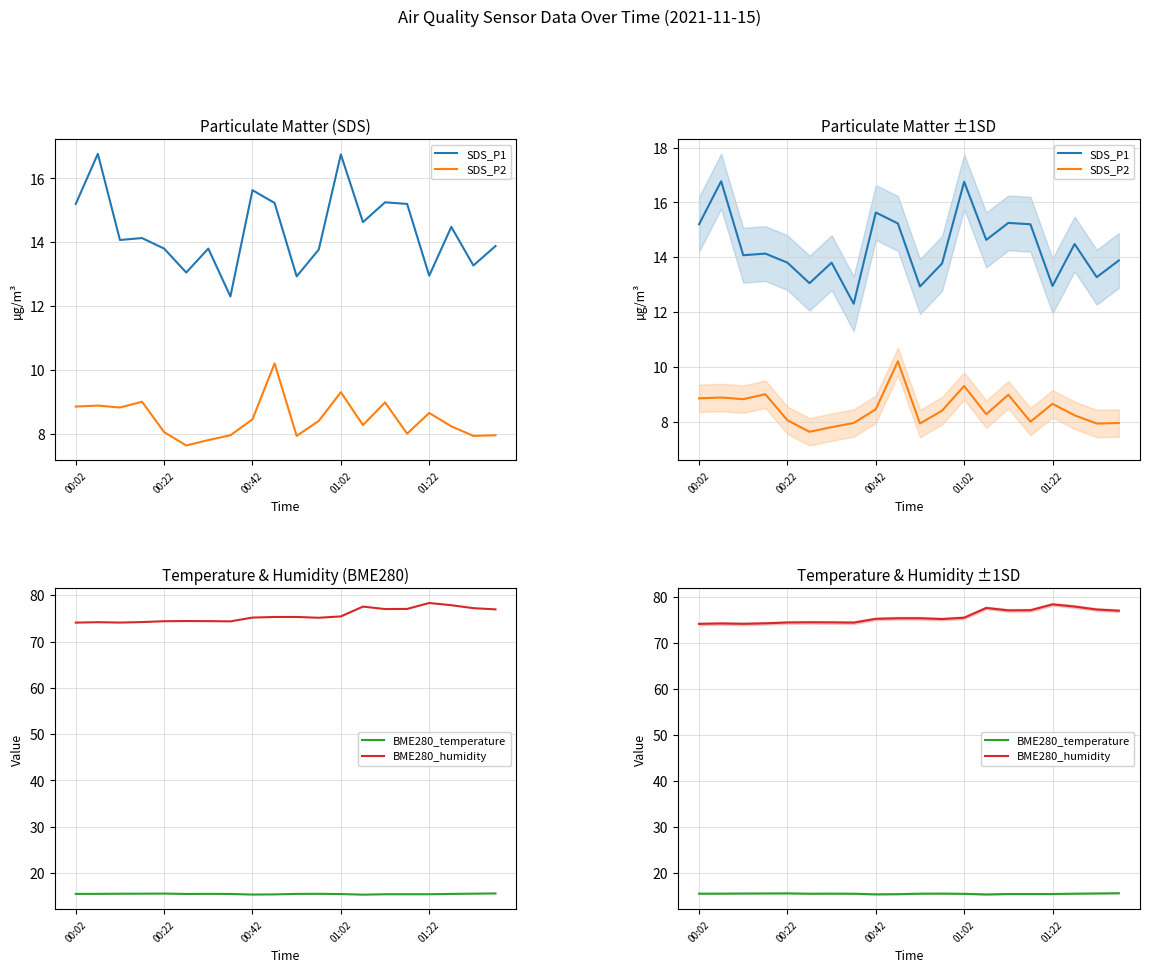

What is the lowest value of the SDS_P2 series?

7.6